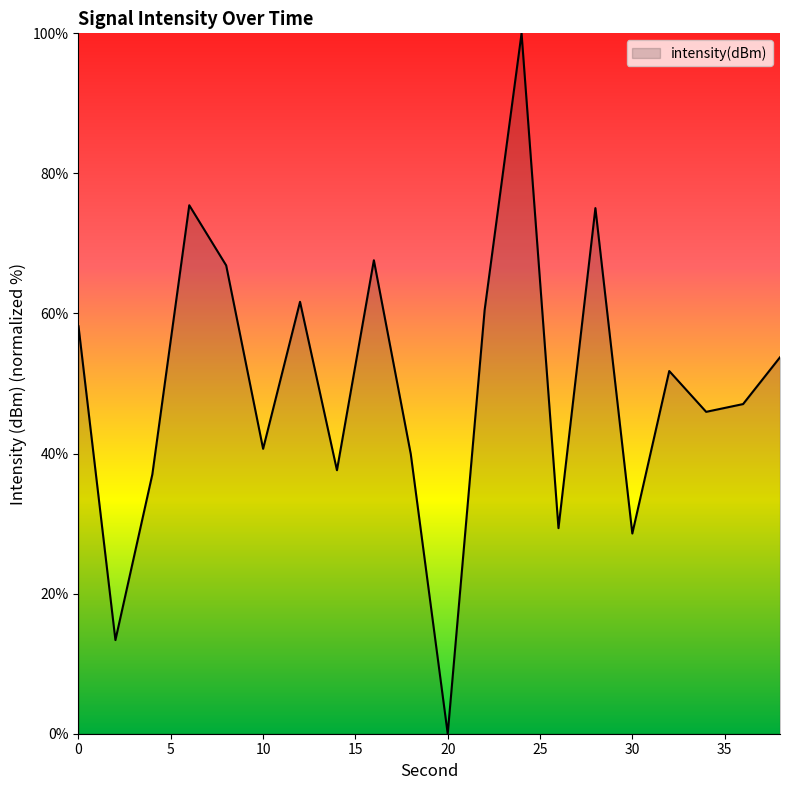

What is the maximum value shown in the chart?

100.0